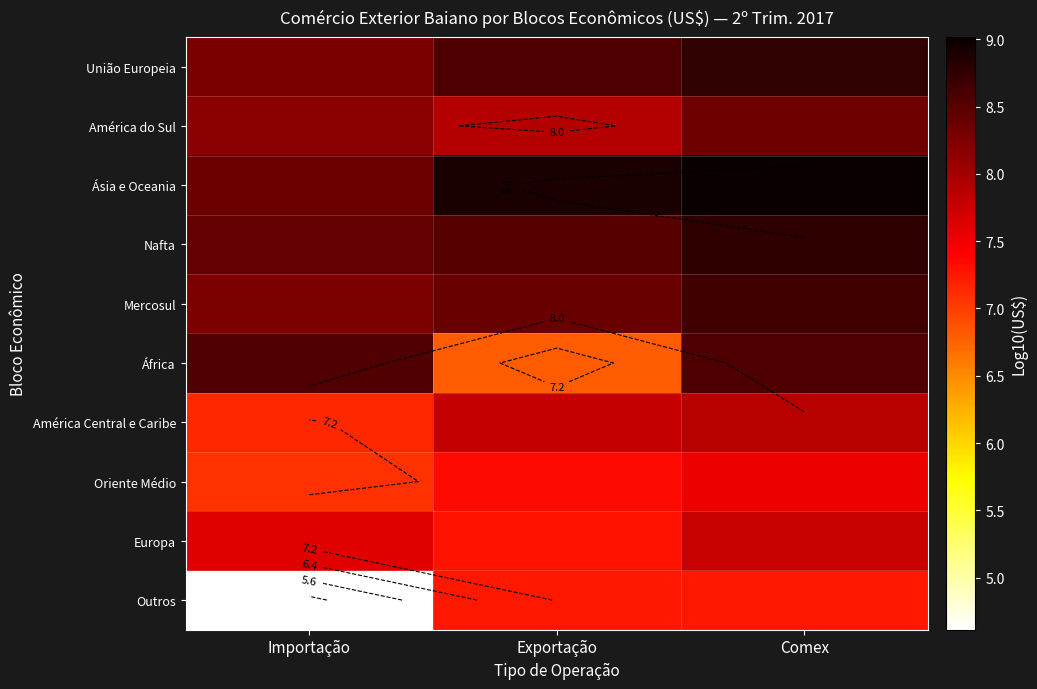

What is the smallest value displayed?

4.6